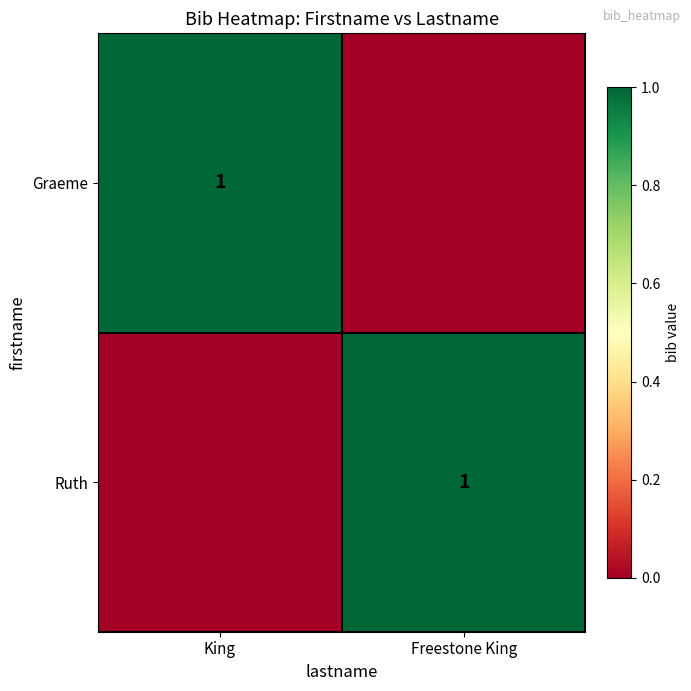

The Graeme series shows 1 at King. True or false?

True